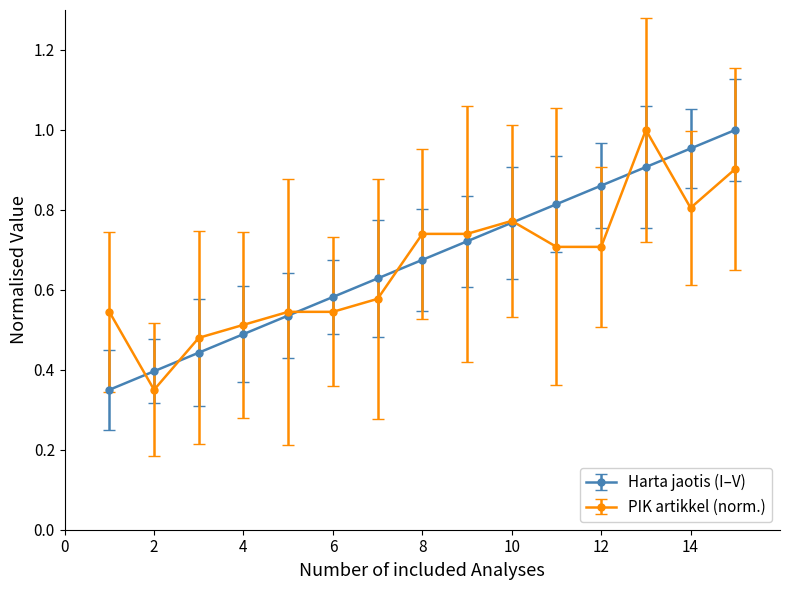

True or false: PIK artikkel (norm.) has more than 0 interior local peaks.

True